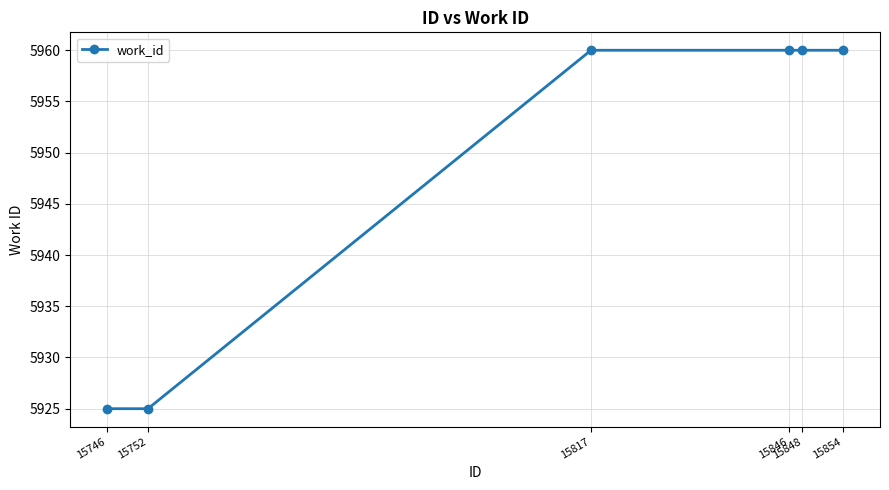

What is the ratio of the value at 15746 to the value at 15817?

1.0